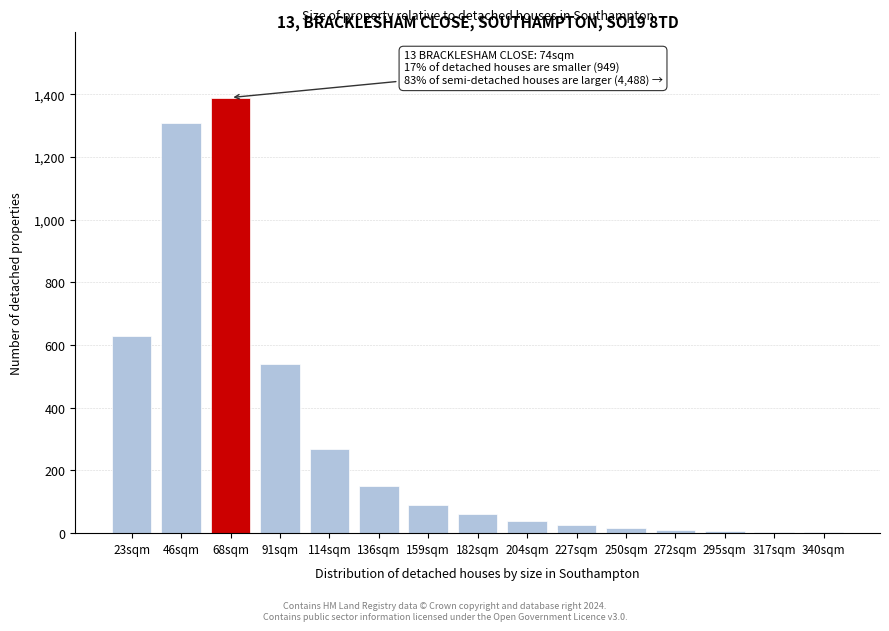

Which has a higher value, 114sqm or 204sqm?

114sqm